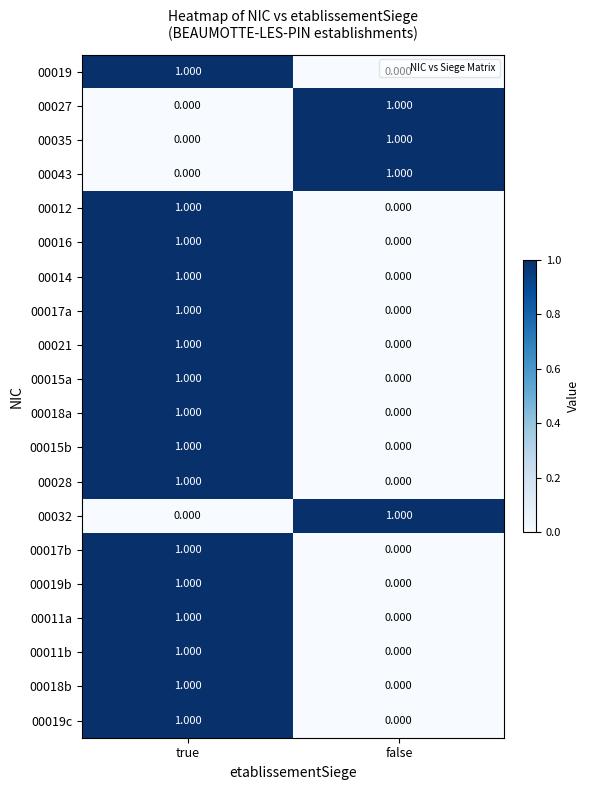

List the labels in order of 00019b value, largest first.

true, false